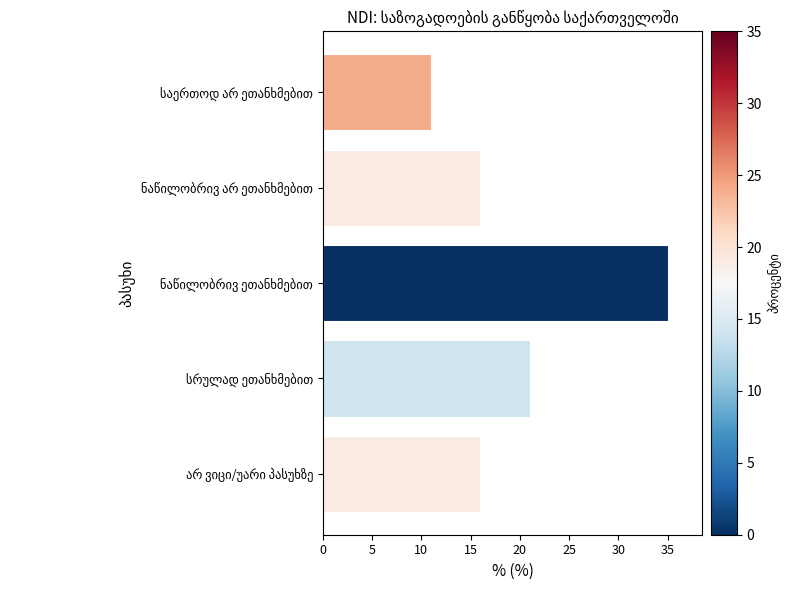

Does the chart contain any negative values?

No